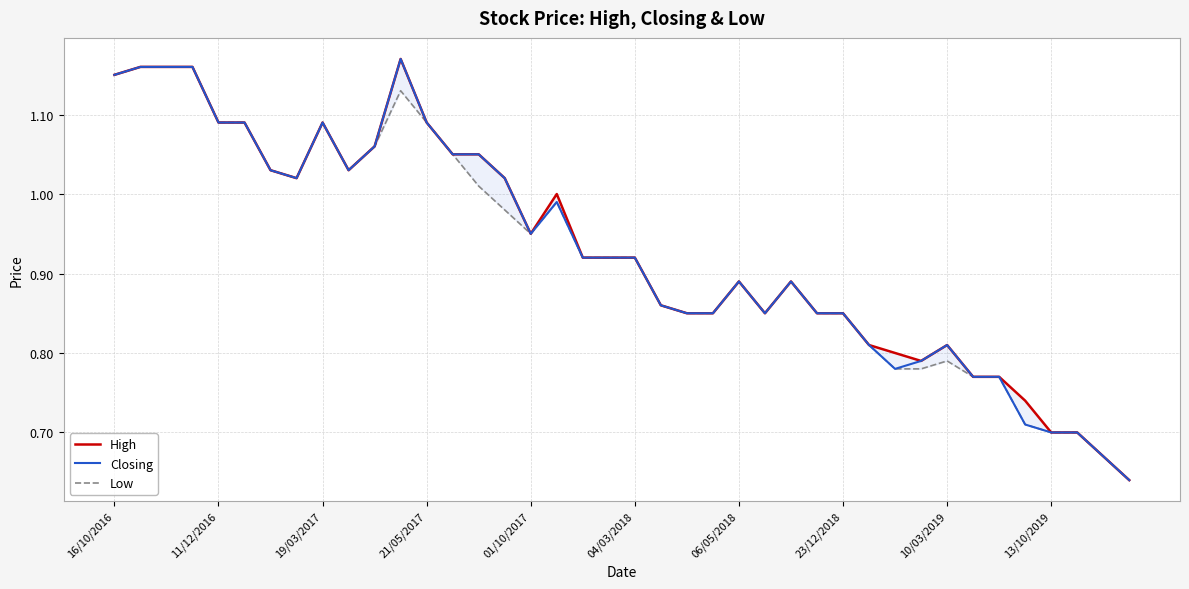

True or false: Low and Closing cross at least once.

False